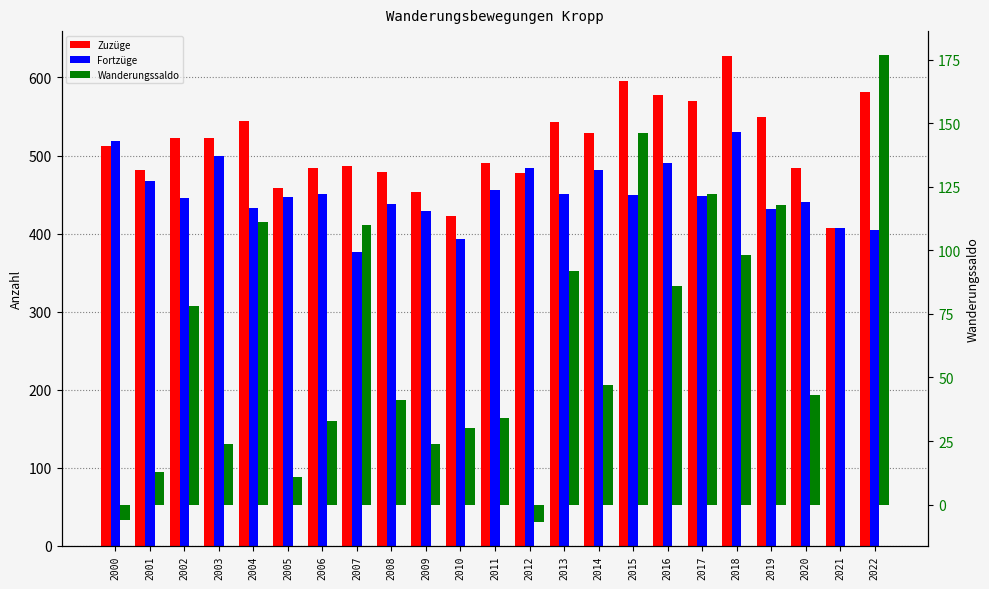

How many negative values does the Wanderungssaldo series have?

2